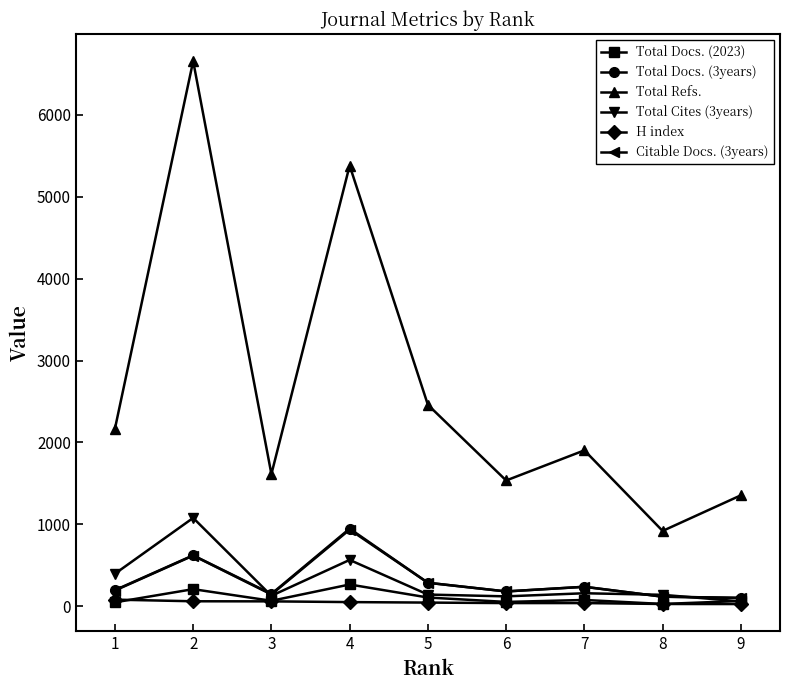

What is the greatest value displayed?

6657